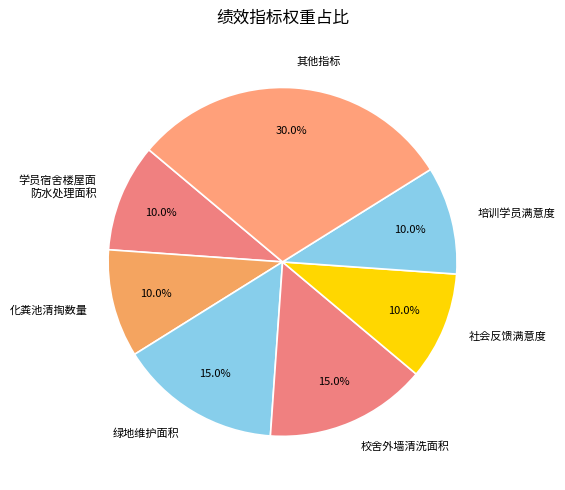

What is the ratio of the value at 培训学员满意度 to the value at 绿地维护面积?

0.7